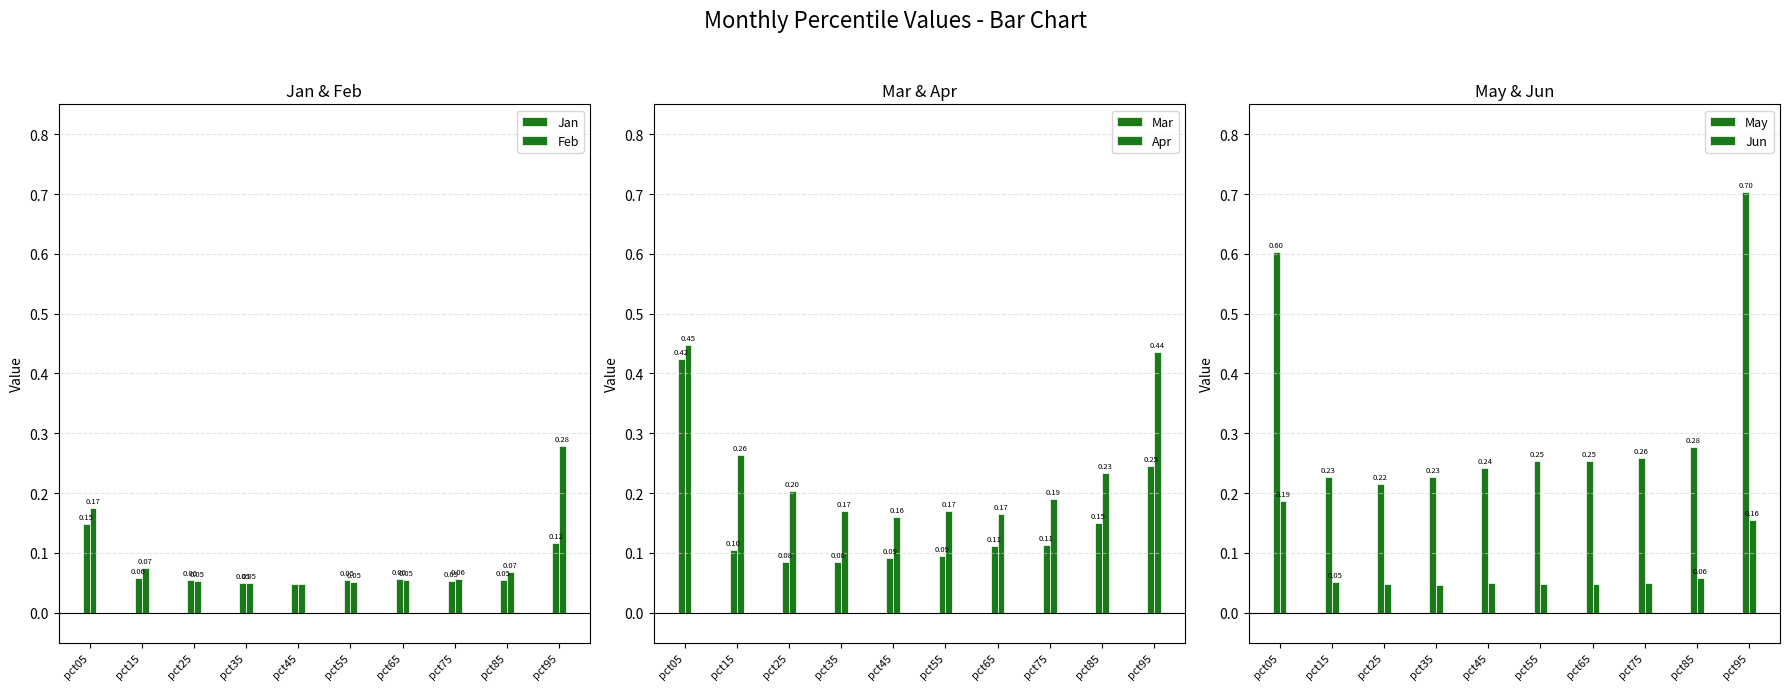

The value of Feb at pct95 is 0.4. True or false?

False